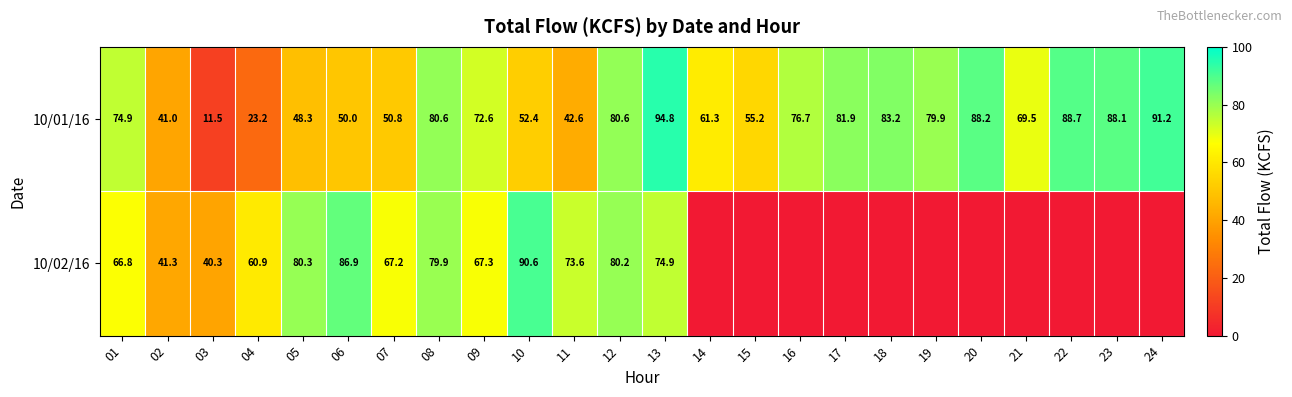

Rank the series at 09 from lowest to highest value.

10/02/16, 10/01/16